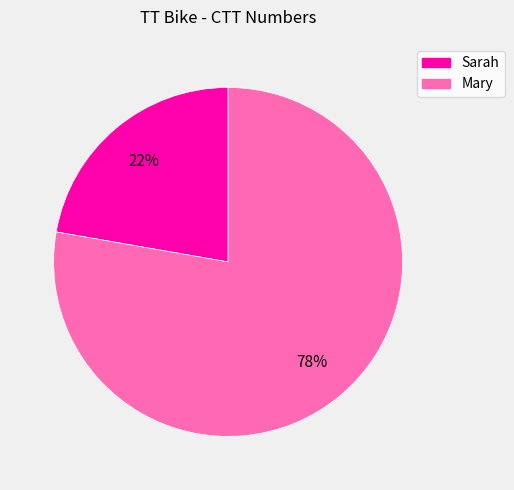

Which slice is the smallest?

Sarah